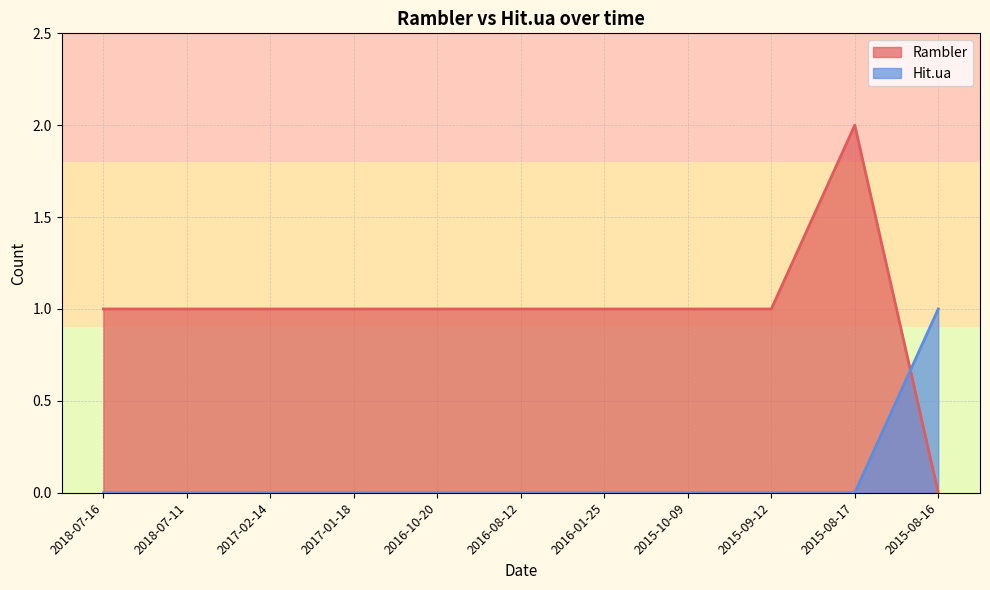

At 2016-08-12, list the series in order from largest to smallest.

Rambler, Hit.ua